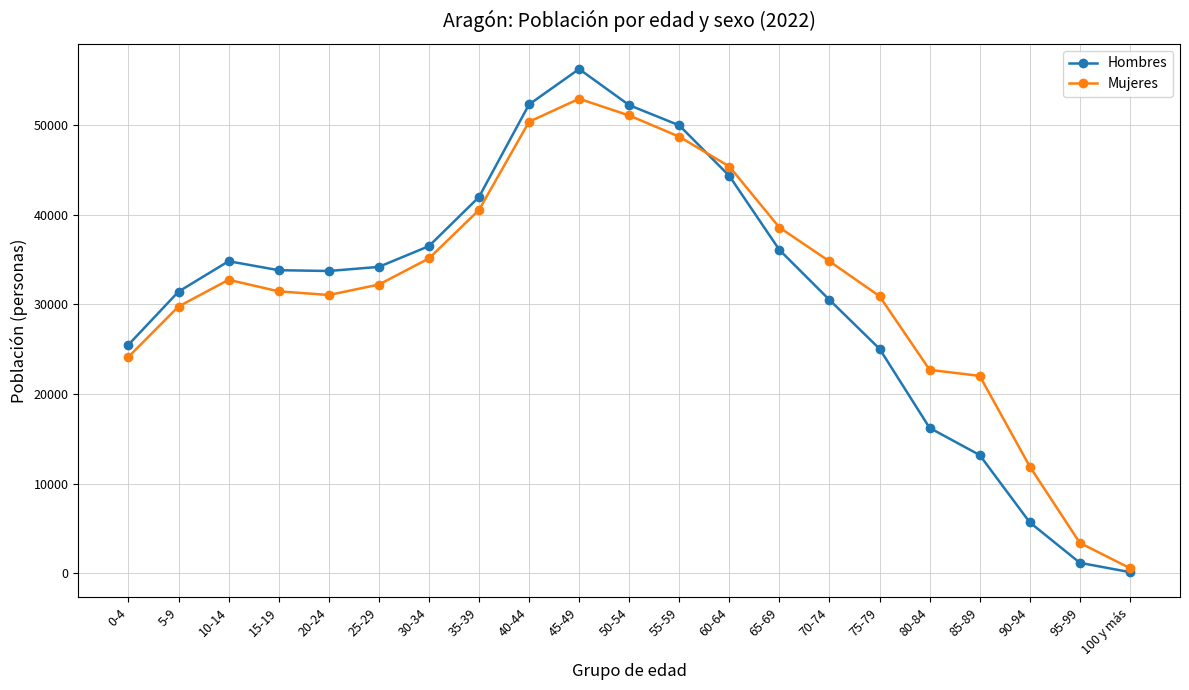

What is the difference between the highest and lowest values at 35-39?

1448